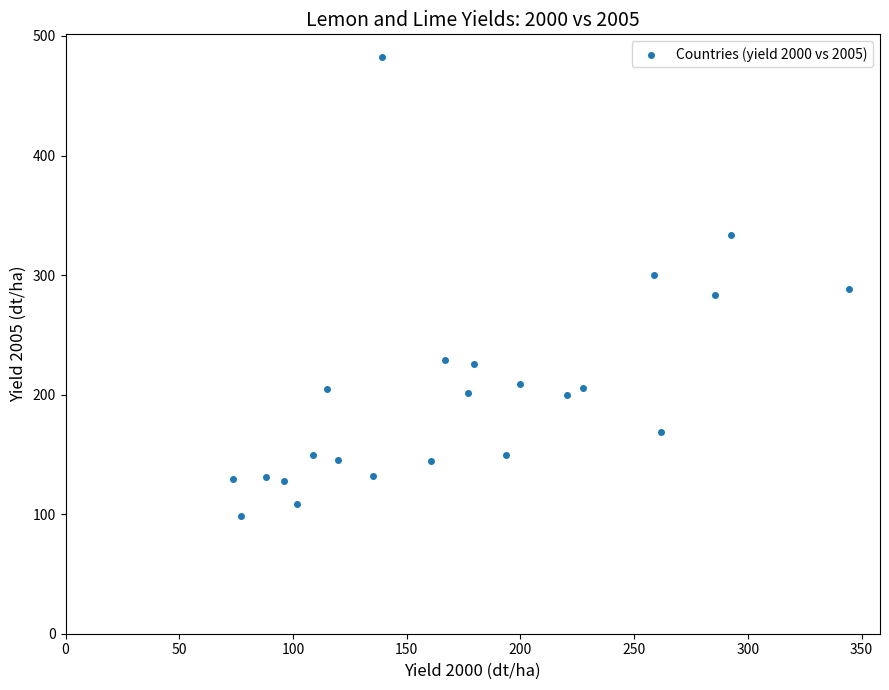

What is the range of X values (max minus min)?

271.1